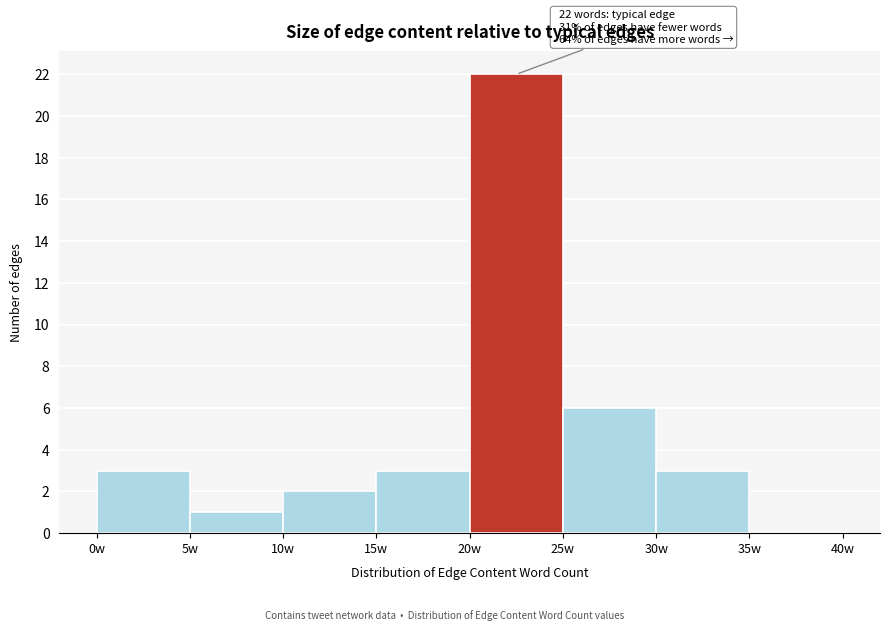

Which range on the x-axis has the tallest bar?

20 to 25